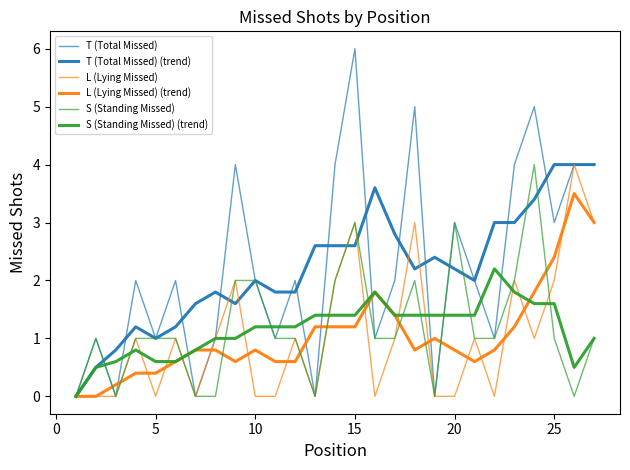

How many lines are shown in the chart?

6